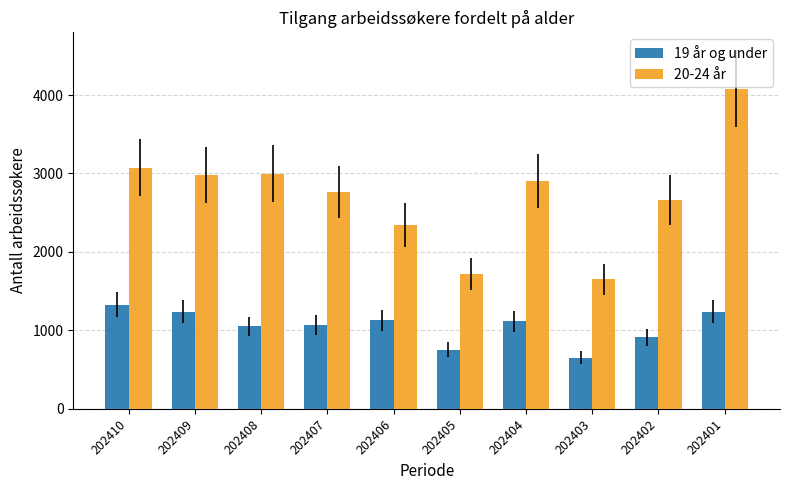

What is the sum of the 19 år og under values at 202407 and 202406?

2194